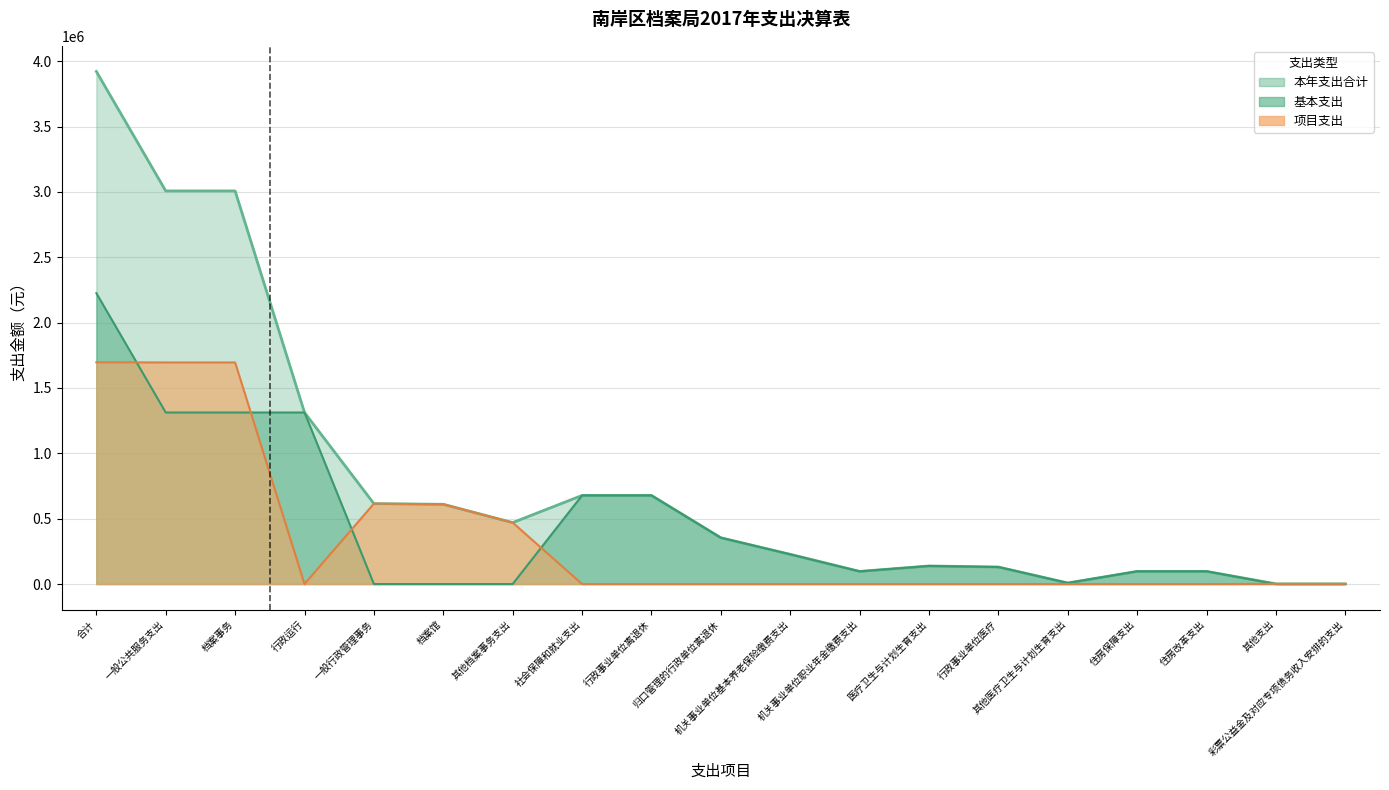

How many interior local valleys does the 项目支出 series have?

1